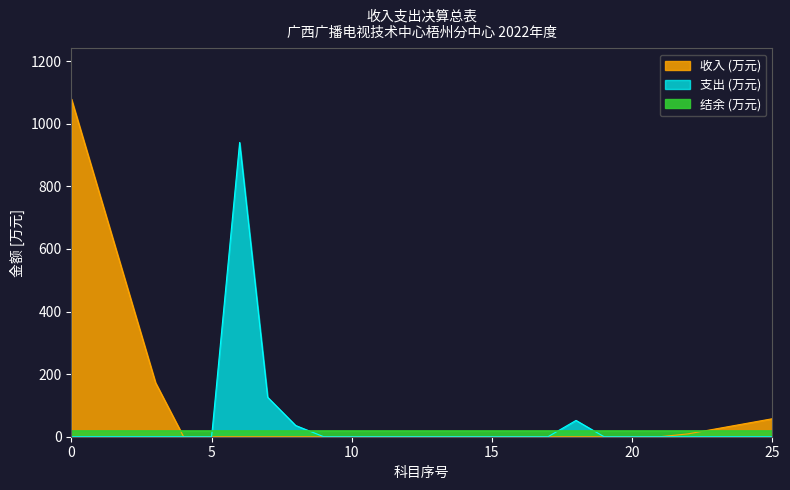

True or false: the data shows -604.2 at 20.

False